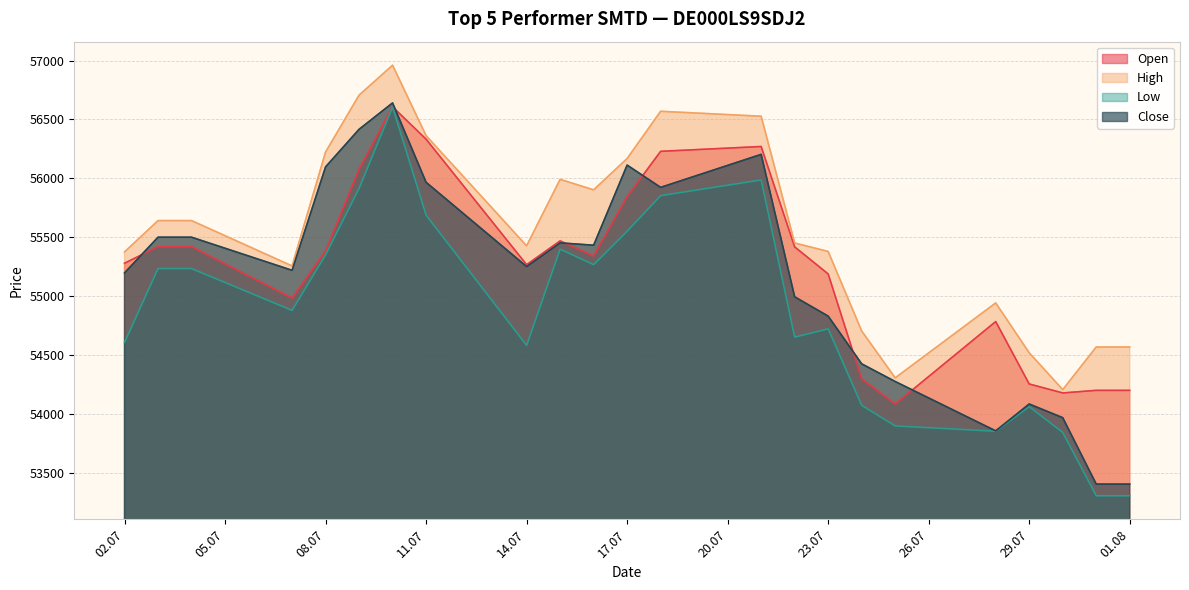

The Low series shows 18230 at 25.07.2025. True or false?

False